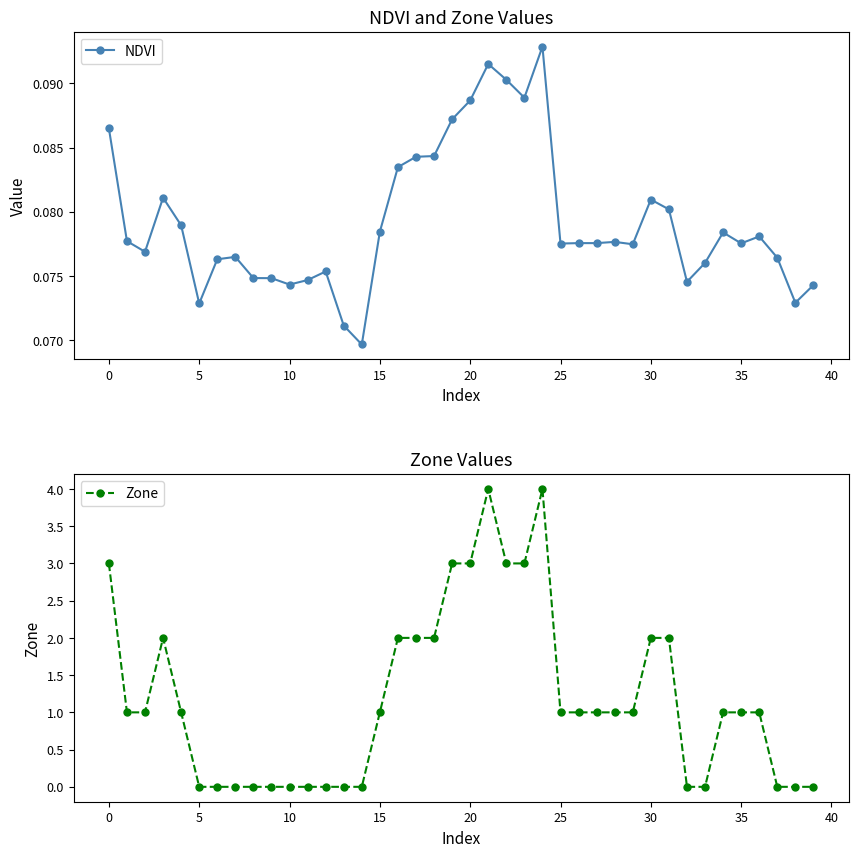

How many NDVI values are between 0 and 1?

40